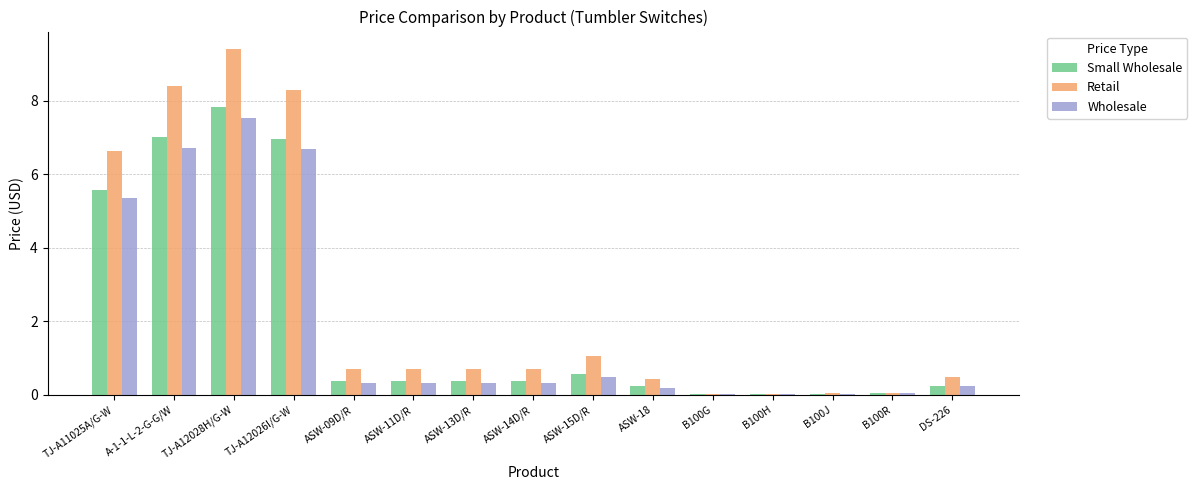

Which series has the widest spread of values?

Retail